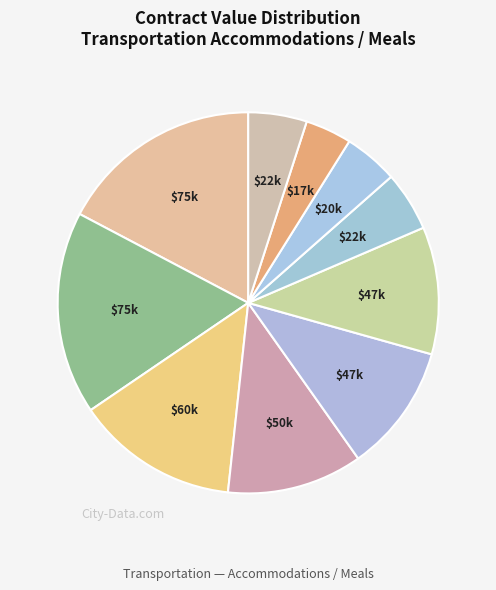

Count the number of slices in the pie.

10